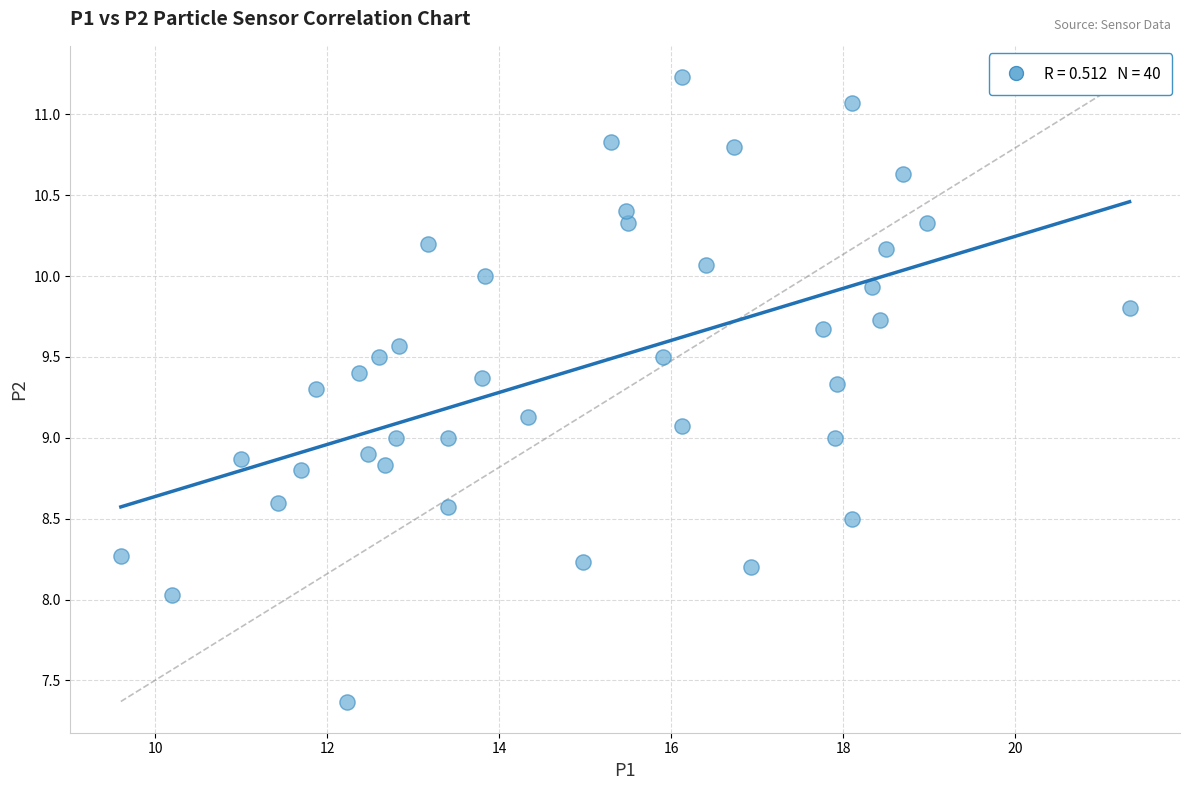

What is the range of X values (max minus min)?

11.7